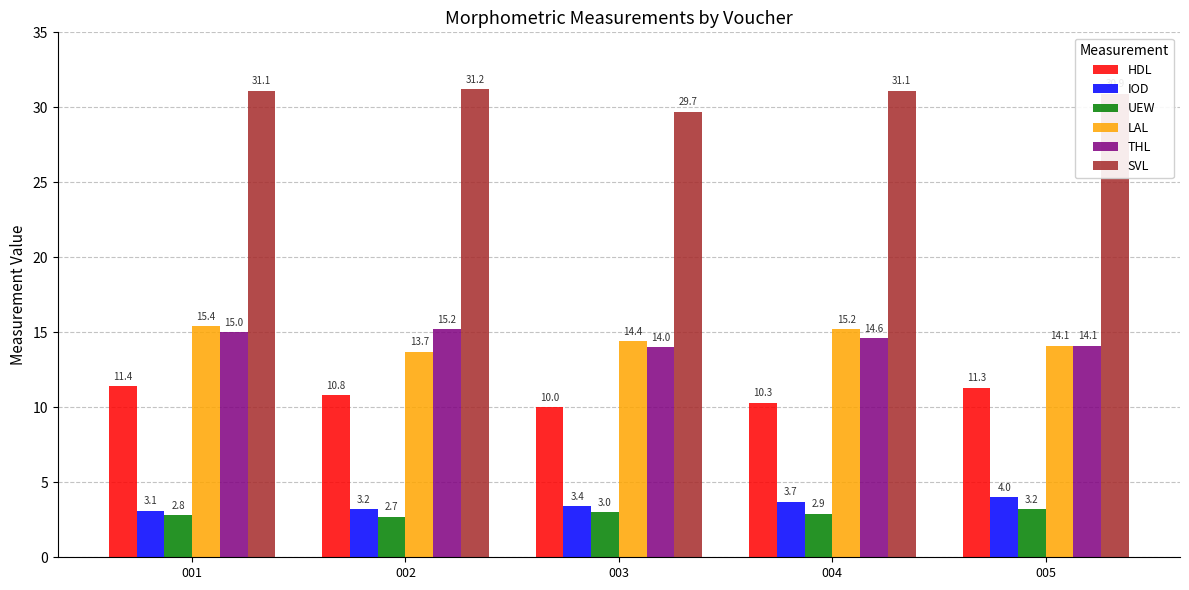

Reading left to right, transcribe all the data shown in this chart.

HDL: 001=11.4	002=10.8	003=10.0	004=10.3	005=11.3
IOD: 001=3.1	002=3.2	003=3.4	004=3.7	005=4.0
UEW: 001=2.8	002=2.7	003=3.0	004=2.9	005=3.2
LAL: 001=15.4	002=13.7	003=14.4	004=15.2	005=14.1
THL: 001=15.0	002=15.2	003=14.0	004=14.6	005=14.1
SVL: 001=31.1	002=31.2	003=29.7	004=31.1	005=30.9